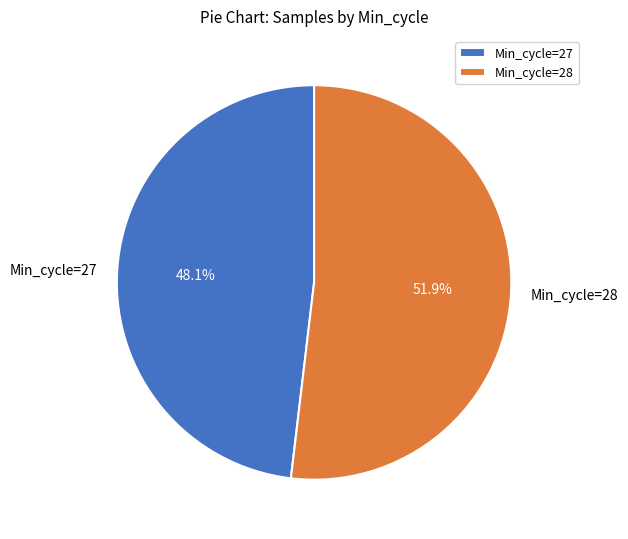

Which category has the biggest portion of the pie?

Min_cycle=28